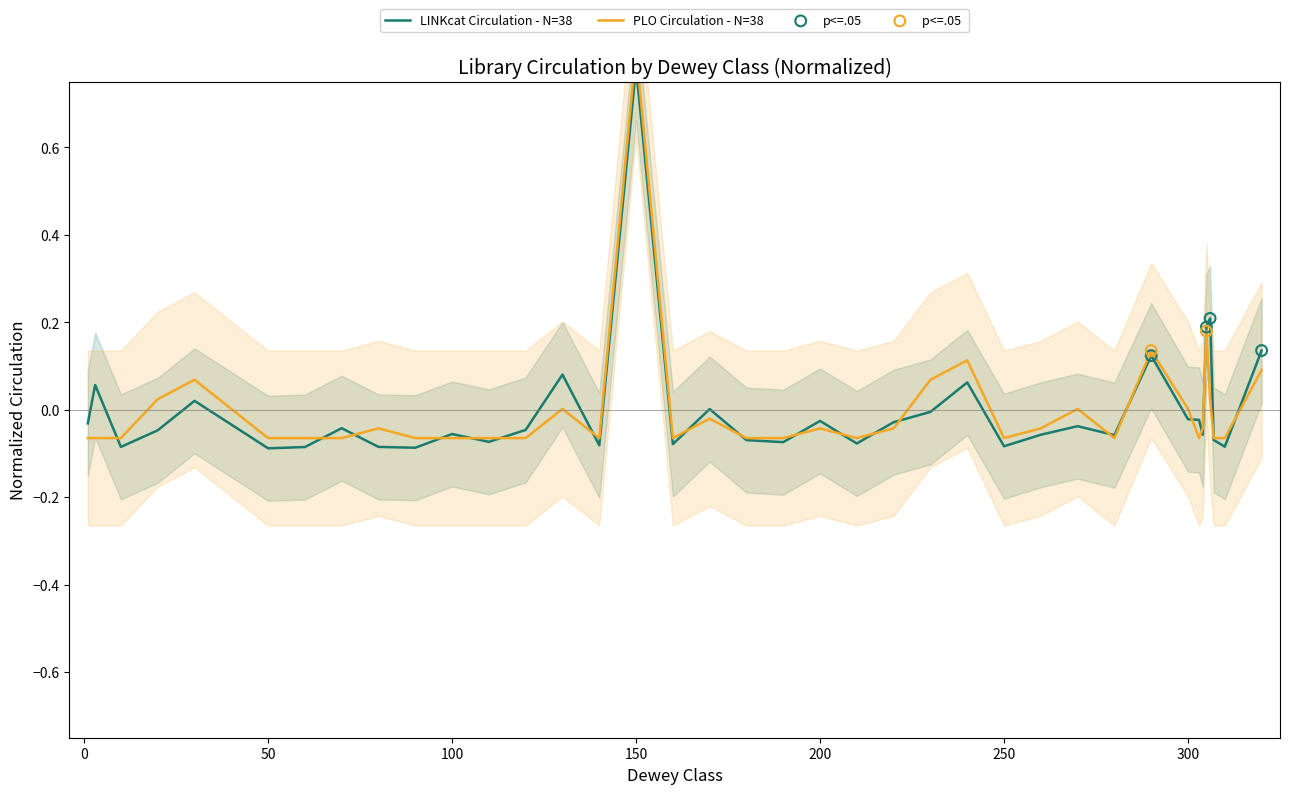

Which series reaches the maximum Y coordinate?

PLO Circulation